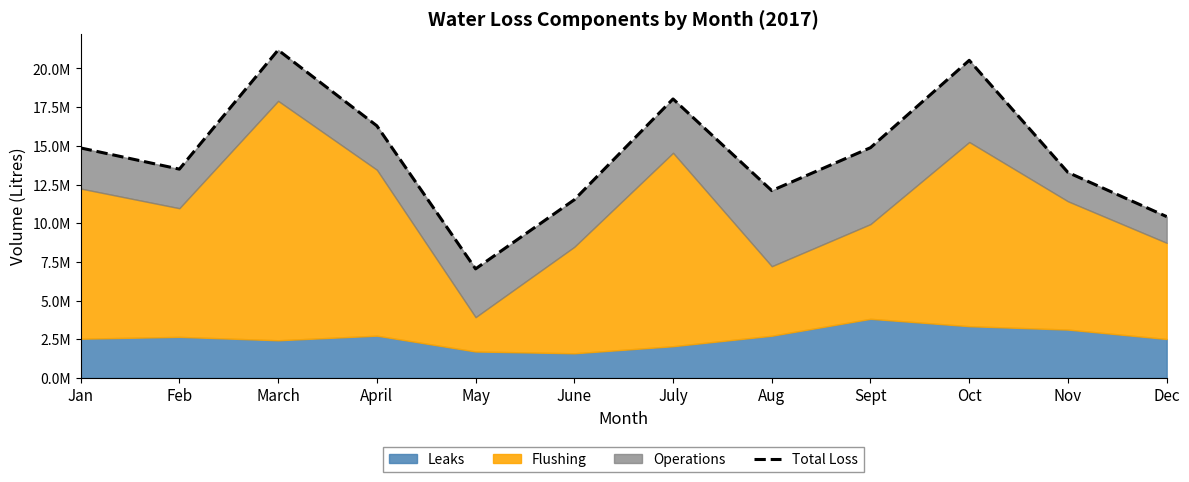

How many interior local valleys (lower than both neighbors) does the data have?

3